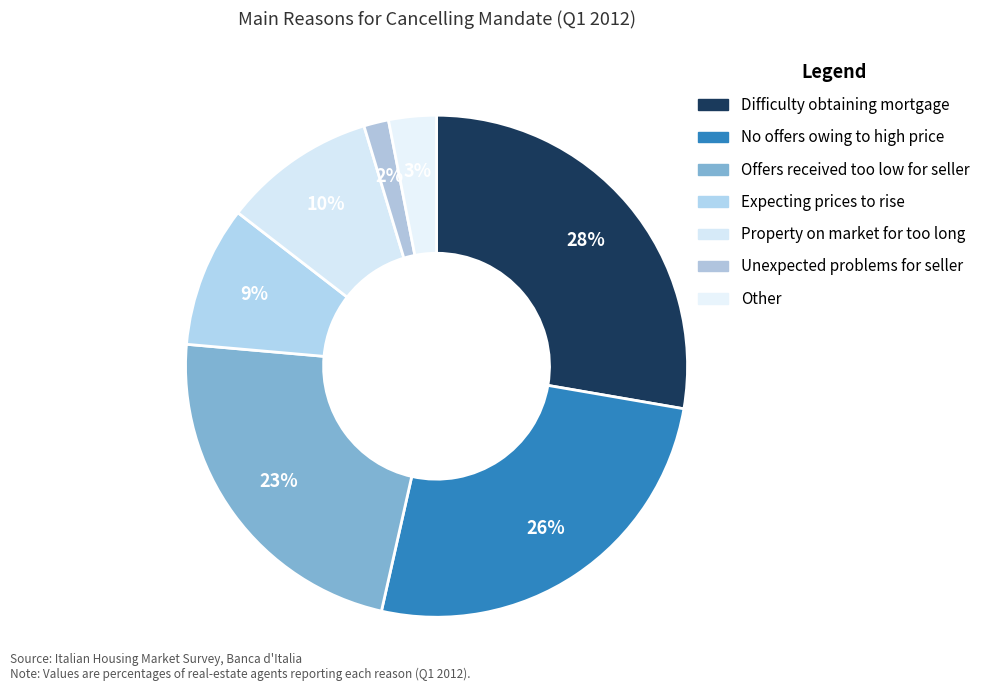

What portion of the pie excludes Difficulty obtaining mortgage?

72.3%